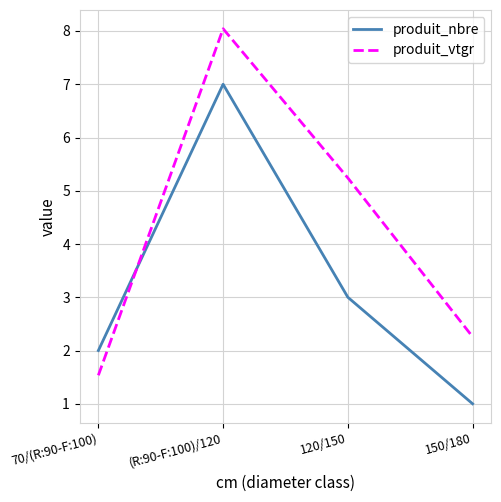

Count the number of data series in this chart.

2